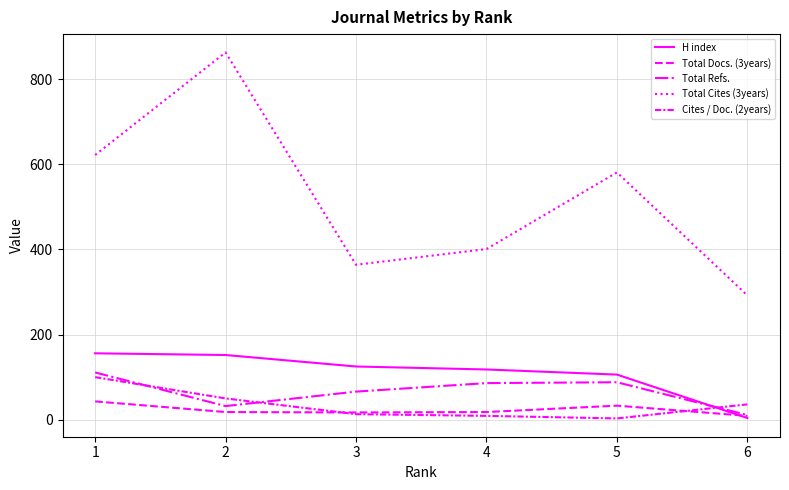

The value of Total Refs. at 2 is 48. True or false?

False